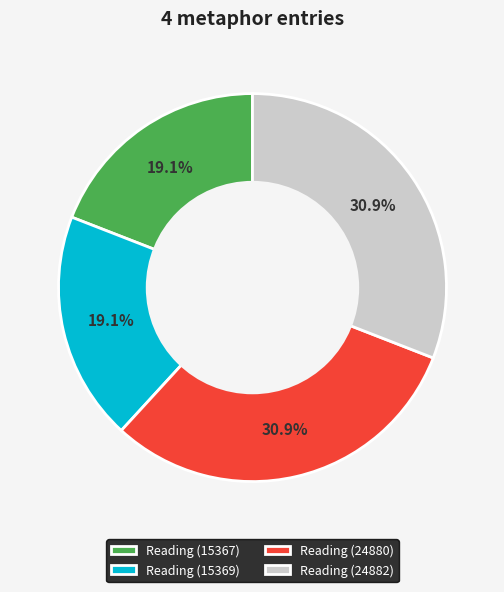

How many segments does this pie chart have?

4